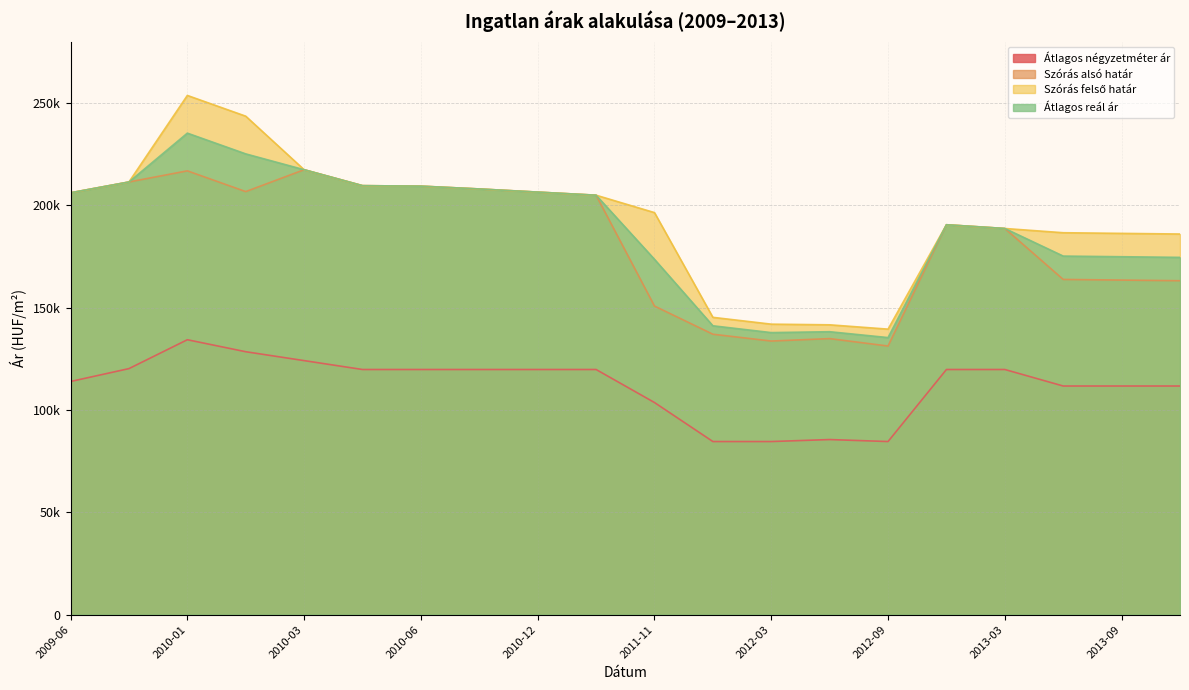

Where is the first local minimum for Átlagos reál ár?

2012-03